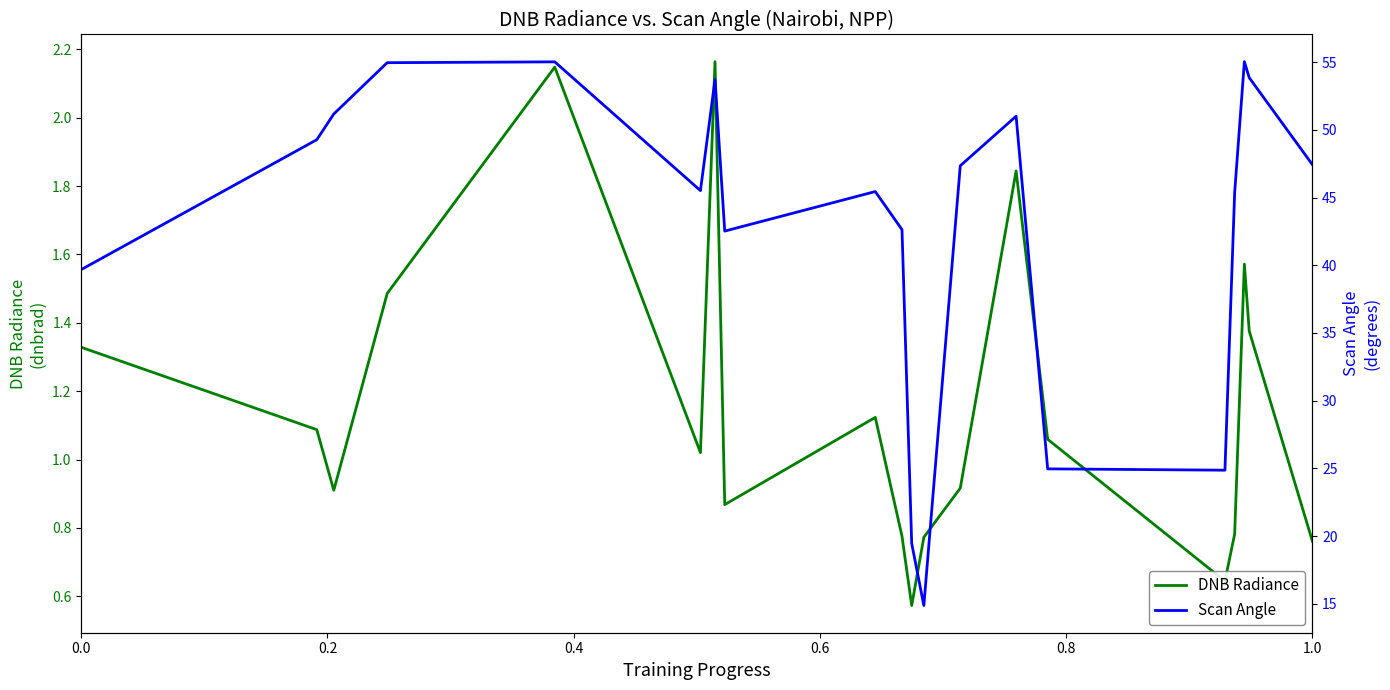

Which series has the largest total across all categories?

Scan Angle